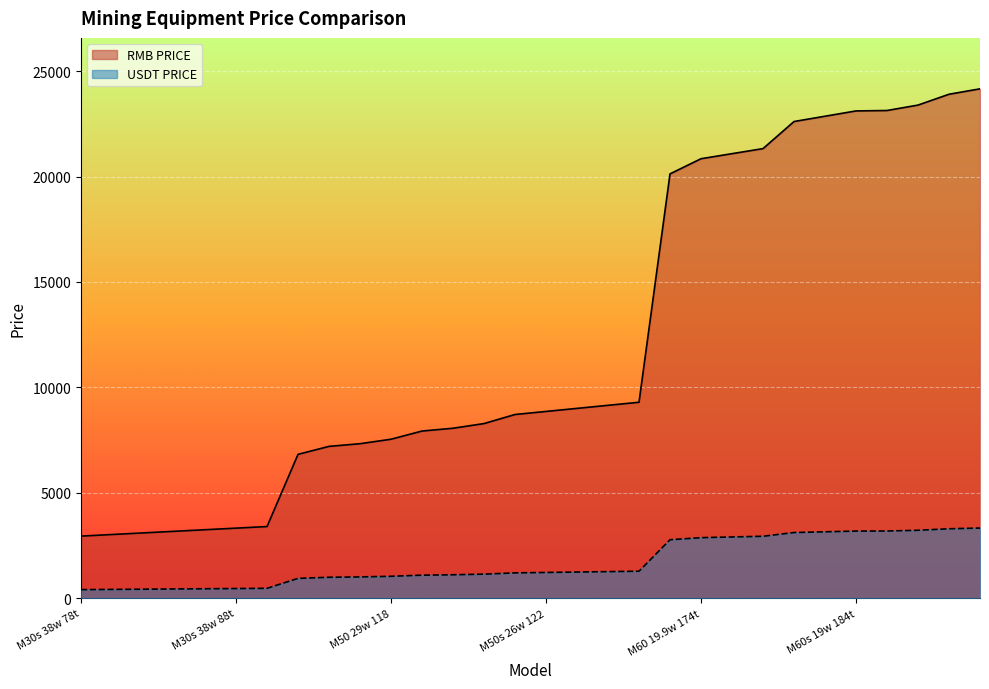

What position from the right is M50s 26w 122?

15